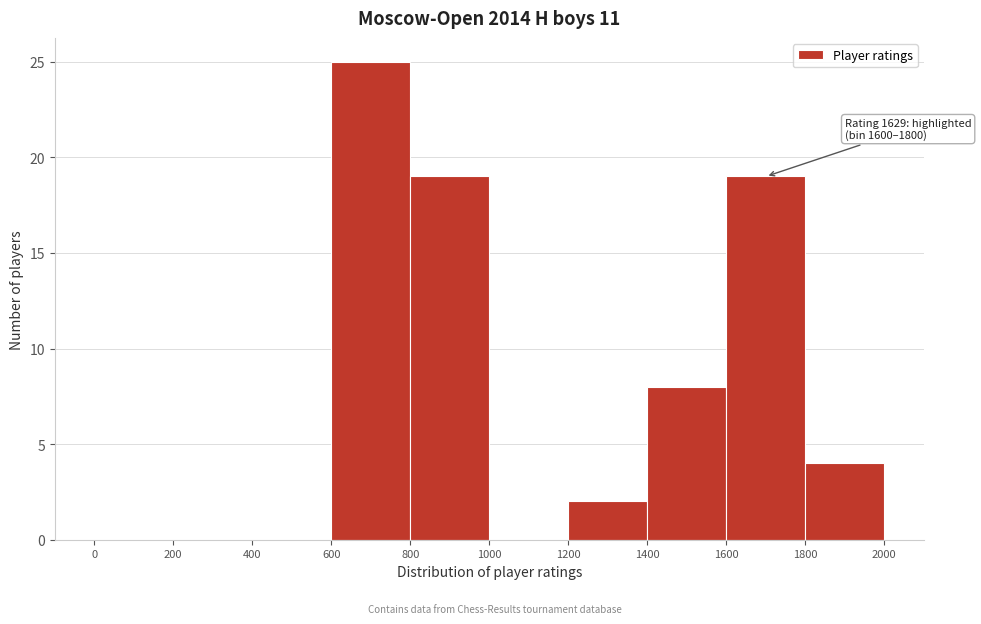

Over which range of the x-axis is the bar tallest?

600 to 800